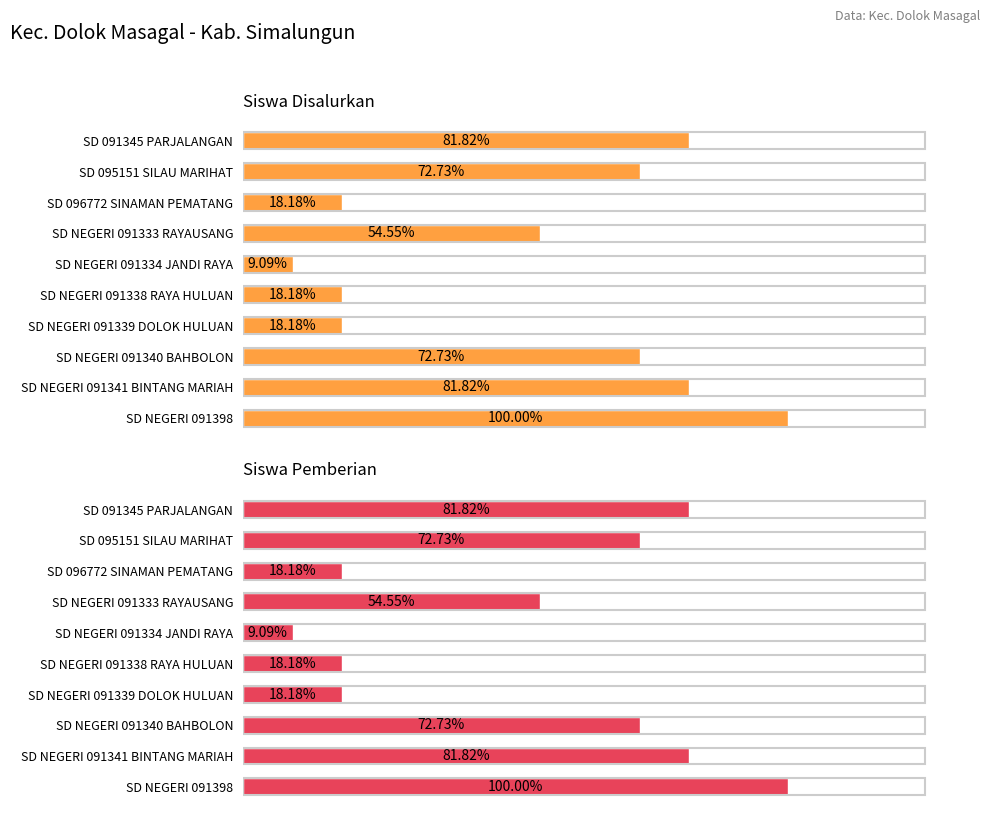

The value of Siswa Pemberian at SD NEGERI 091333 RAYAUSANG is 1. True or false?

False